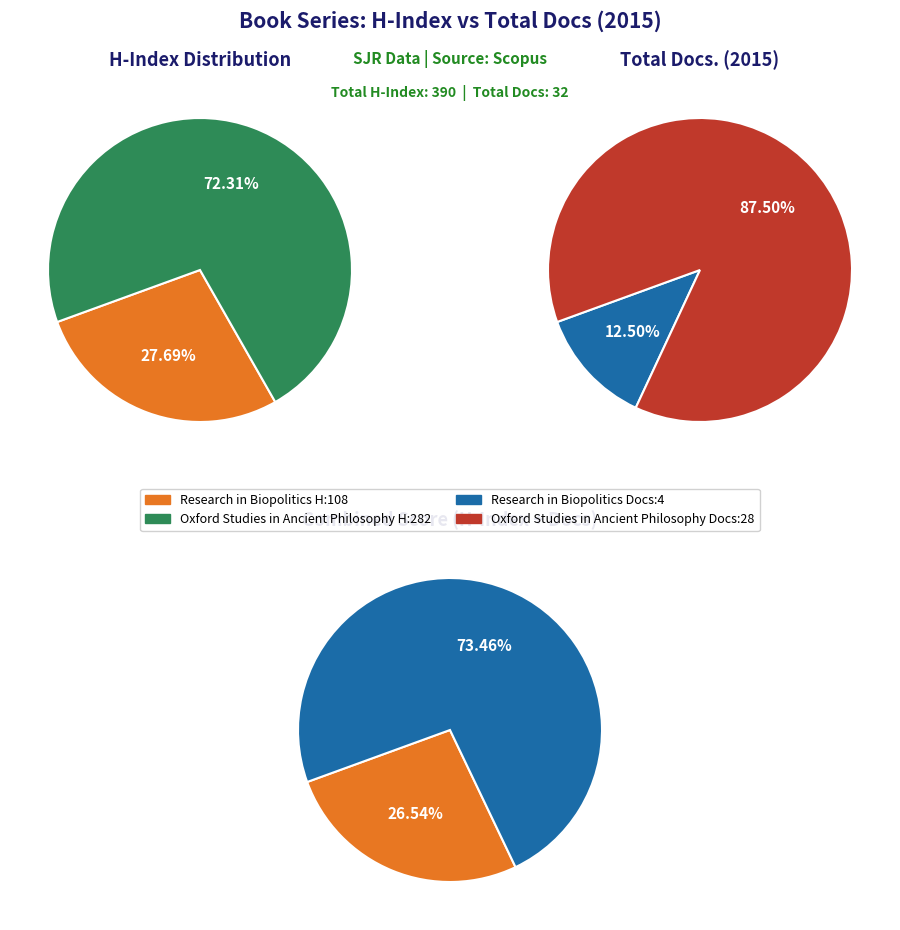

To the nearest percent, what is the difference between the largest and smallest slice percentages?

75%